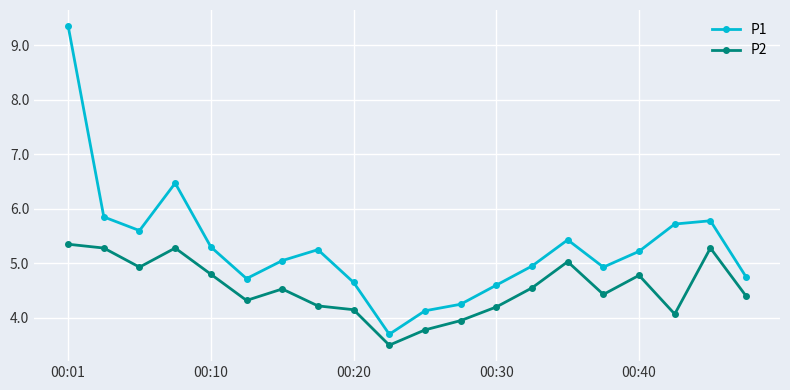

List the series in order of their overall mean, highest first.

P1, P2